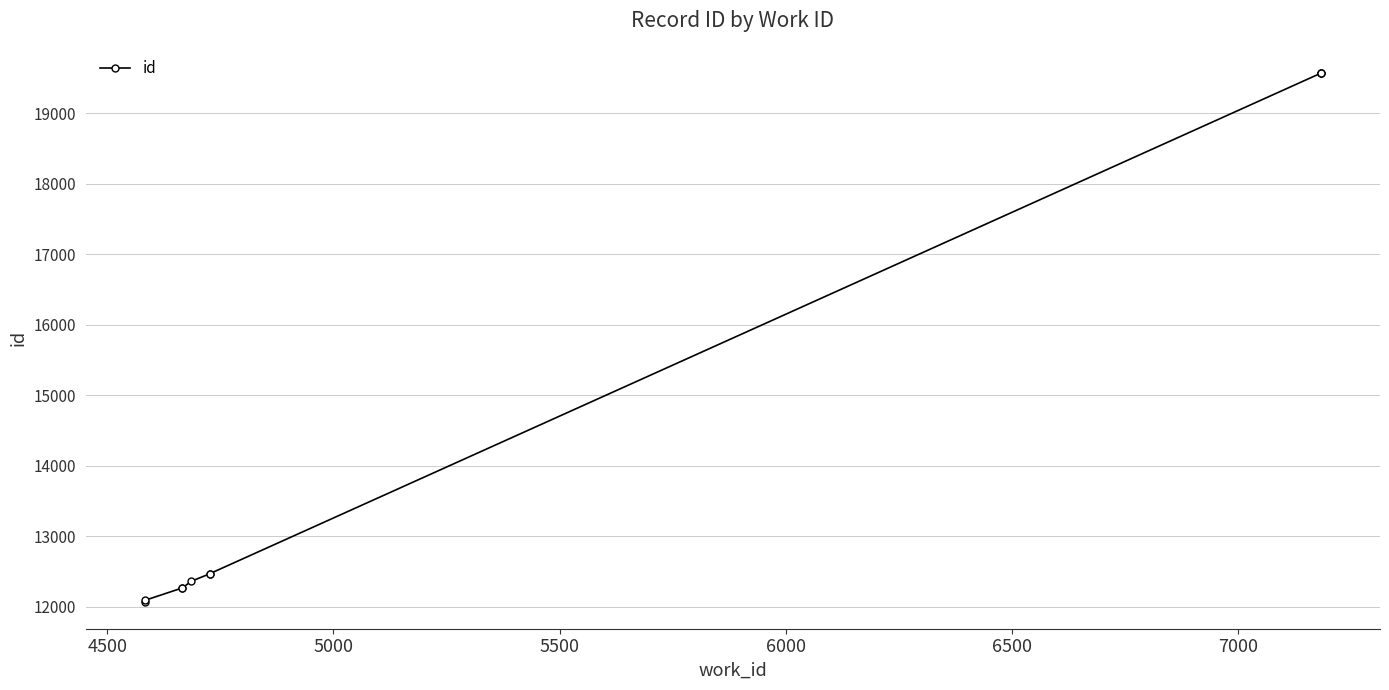

How many values are below 12467?

5